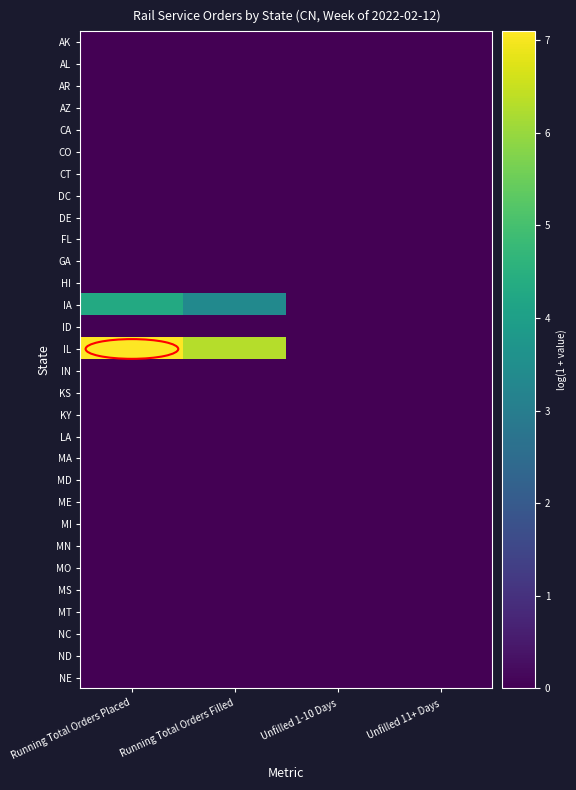

Reading left to right, what are all the values shown in this chart?

AK: Running Total Orders Placed=0.0	Running Total Orders Filled=0.0	Unfilled 1-10 Days=0.0	Unfilled 11+ Days=0.0
AL: Running Total Orders Placed=0.0	Running Total Orders Filled=0.0	Unfilled 1-10 Days=0.0	Unfilled 11+ Days=0.0
AR: Running Total Orders Placed=0.0	Running Total Orders Filled=0.0	Unfilled 1-10 Days=0.0	Unfilled 11+ Days=0.0
AZ: Running Total Orders Placed=0.0	Running Total Orders Filled=0.0	Unfilled 1-10 Days=0.0	Unfilled 11+ Days=0.0
CA: Running Total Orders Placed=0.0	Running Total Orders Filled=0.0	Unfilled 1-10 Days=0.0	Unfilled 11+ Days=0.0
CO: Running Total Orders Placed=0.0	Running Total Orders Filled=0.0	Unfilled 1-10 Days=0.0	Unfilled 11+ Days=0.0
CT: Running Total Orders Placed=0.0	Running Total Orders Filled=0.0	Unfilled 1-10 Days=0.0	Unfilled 11+ Days=0.0
DC: Running Total Orders Placed=0.0	Running Total Orders Filled=0.0	Unfilled 1-10 Days=0.0	Unfilled 11+ Days=0.0
DE: Running Total Orders Placed=0.0	Running Total Orders Filled=0.0	Unfilled 1-10 Days=0.0	Unfilled 11+ Days=0.0
FL: Running Total Orders Placed=0.0	Running Total Orders Filled=0.0	Unfilled 1-10 Days=0.0	Unfilled 11+ Days=0.0
GA: Running Total Orders Placed=0.0	Running Total Orders Filled=0.0	Unfilled 1-10 Days=0.0	Unfilled 11+ Days=0.0
HI: Running Total Orders Placed=0.0	Running Total Orders Filled=0.0	Unfilled 1-10 Days=0.0	Unfilled 11+ Days=0.0
IA: Running Total Orders Placed=4.3	Running Total Orders Filled=3.4	Unfilled 1-10 Days=0.0	Unfilled 11+ Days=0.0
ID: Running Total Orders Placed=0.0	Running Total Orders Filled=0.0	Unfilled 1-10 Days=0.0	Unfilled 11+ Days=0.0
IL: Running Total Orders Placed=7.1	Running Total Orders Filled=6.3	Unfilled 1-10 Days=0.0	Unfilled 11+ Days=0.0
IN: Running Total Orders Placed=0.0	Running Total Orders Filled=0.0	Unfilled 1-10 Days=0.0	Unfilled 11+ Days=0.0
KS: Running Total Orders Placed=0.0	Running Total Orders Filled=0.0	Unfilled 1-10 Days=0.0	Unfilled 11+ Days=0.0
KY: Running Total Orders Placed=0.0	Running Total Orders Filled=0.0	Unfilled 1-10 Days=0.0	Unfilled 11+ Days=0.0
LA: Running Total Orders Placed=0.0	Running Total Orders Filled=0.0	Unfilled 1-10 Days=0.0	Unfilled 11+ Days=0.0
MA: Running Total Orders Placed=0.0	Running Total Orders Filled=0.0	Unfilled 1-10 Days=0.0	Unfilled 11+ Days=0.0
MD: Running Total Orders Placed=0.0	Running Total Orders Filled=0.0	Unfilled 1-10 Days=0.0	Unfilled 11+ Days=0.0
ME: Running Total Orders Placed=0.0	Running Total Orders Filled=0.0	Unfilled 1-10 Days=0.0	Unfilled 11+ Days=0.0
MI: Running Total Orders Placed=0.0	Running Total Orders Filled=0.0	Unfilled 1-10 Days=0.0	Unfilled 11+ Days=0.0
MN: Running Total Orders Placed=0.0	Running Total Orders Filled=0.0	Unfilled 1-10 Days=0.0	Unfilled 11+ Days=0.0
MO: Running Total Orders Placed=0.0	Running Total Orders Filled=0.0	Unfilled 1-10 Days=0.0	Unfilled 11+ Days=0.0
MS: Running Total Orders Placed=0.0	Running Total Orders Filled=0.0	Unfilled 1-10 Days=0.0	Unfilled 11+ Days=0.0
MT: Running Total Orders Placed=0.0	Running Total Orders Filled=0.0	Unfilled 1-10 Days=0.0	Unfilled 11+ Days=0.0
NC: Running Total Orders Placed=0.0	Running Total Orders Filled=0.0	Unfilled 1-10 Days=0.0	Unfilled 11+ Days=0.0
ND: Running Total Orders Placed=0.0	Running Total Orders Filled=0.0	Unfilled 1-10 Days=0.0	Unfilled 11+ Days=0.0
NE: Running Total Orders Placed=0.0	Running Total Orders Filled=0.0	Unfilled 1-10 Days=0.0	Unfilled 11+ Days=0.0